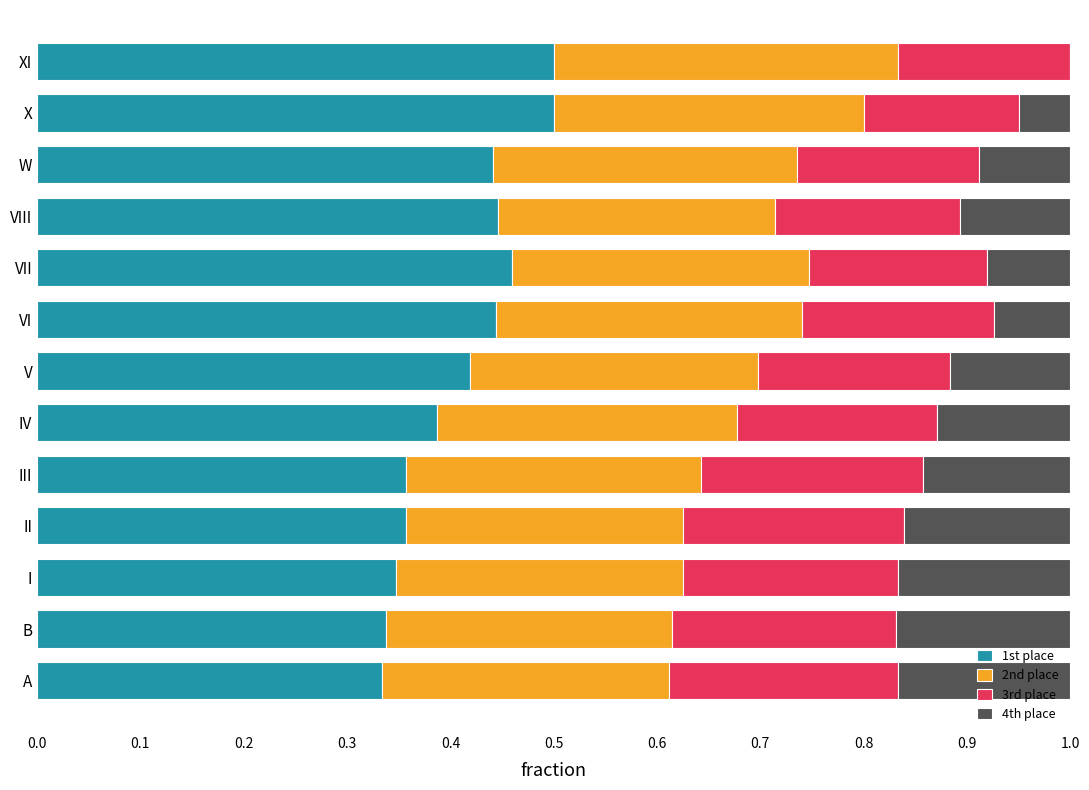

The value of 1st place at X is 0.3. True or false?

False